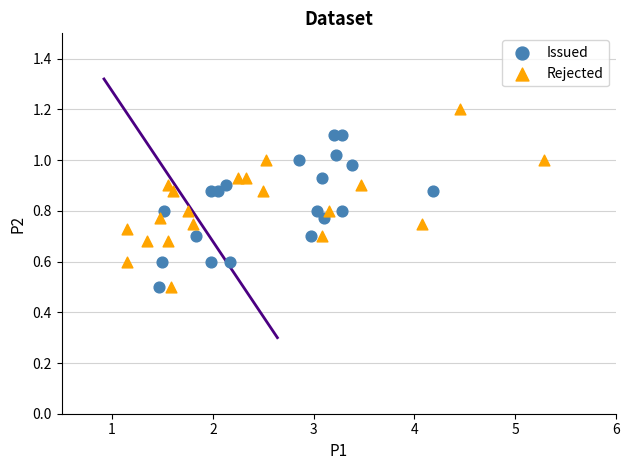

Which series reaches the maximum Y coordinate?

Rejected